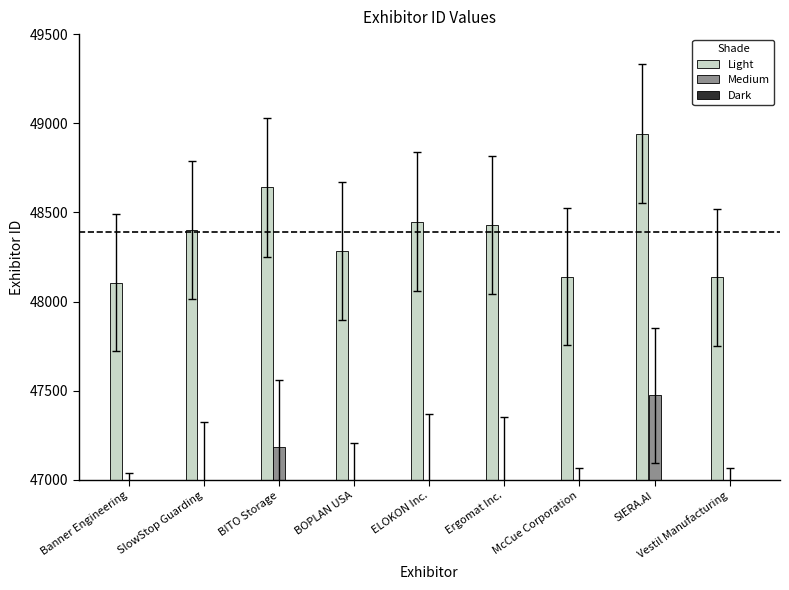

At which label does Dark first exceed 45497?

SlowStop Guarding